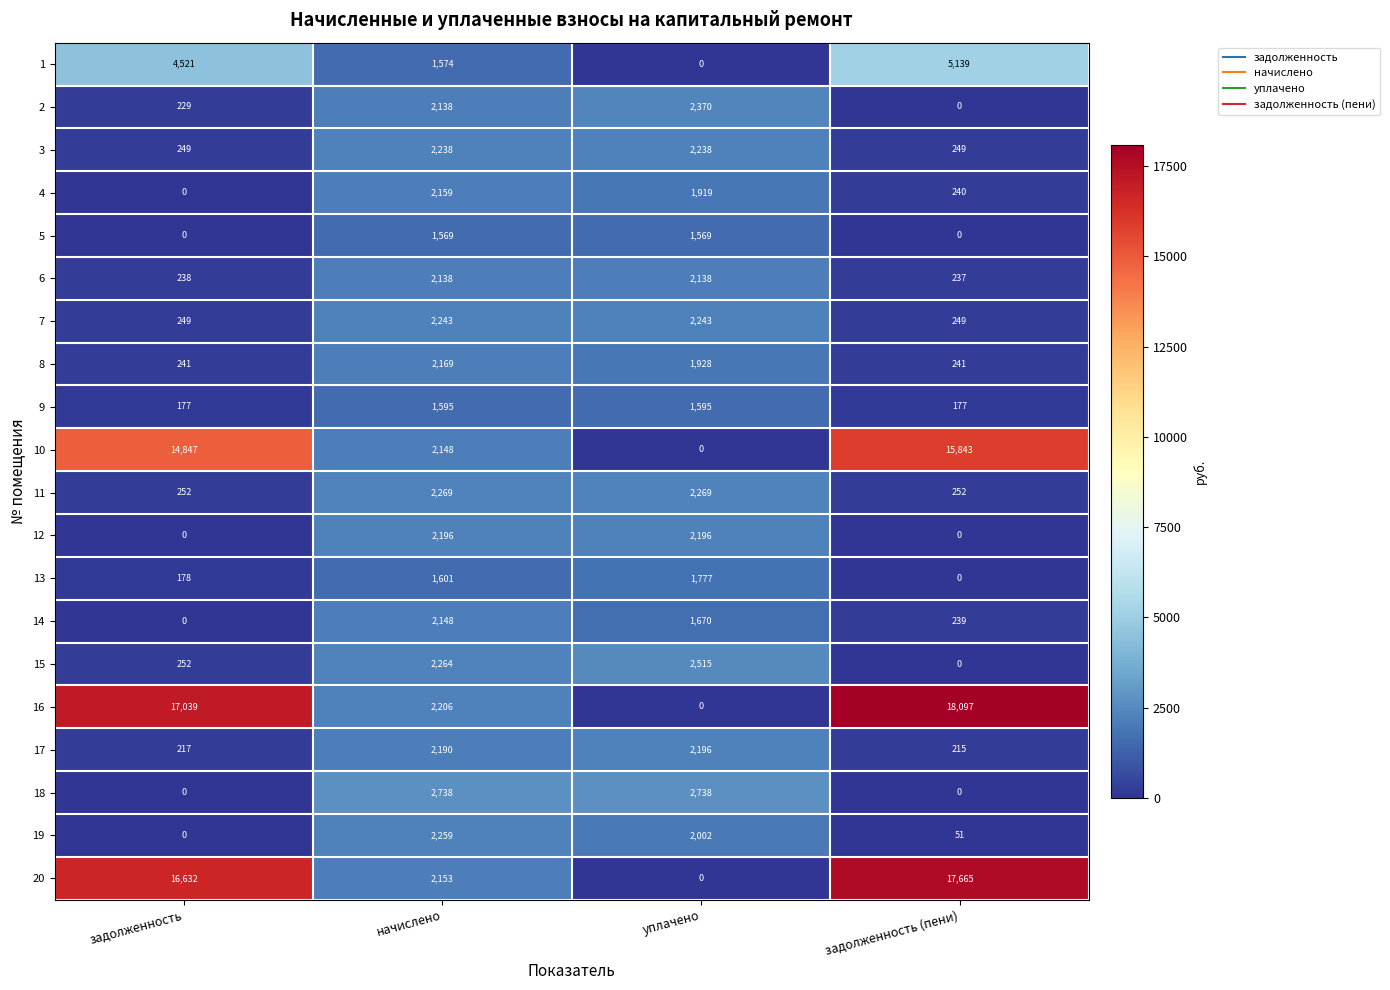

True or false: 11 has a value of 252 at задолженность.

True